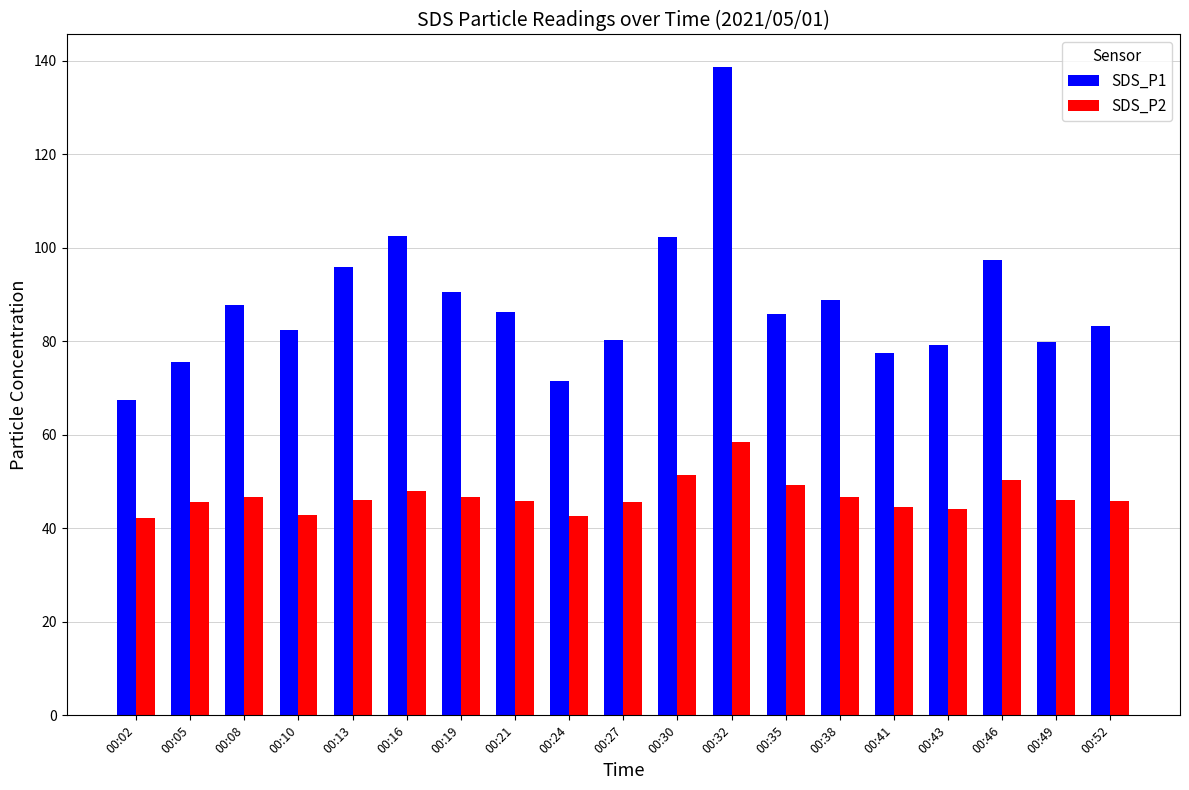

Which series has the largest total across all categories?

SDS_P1